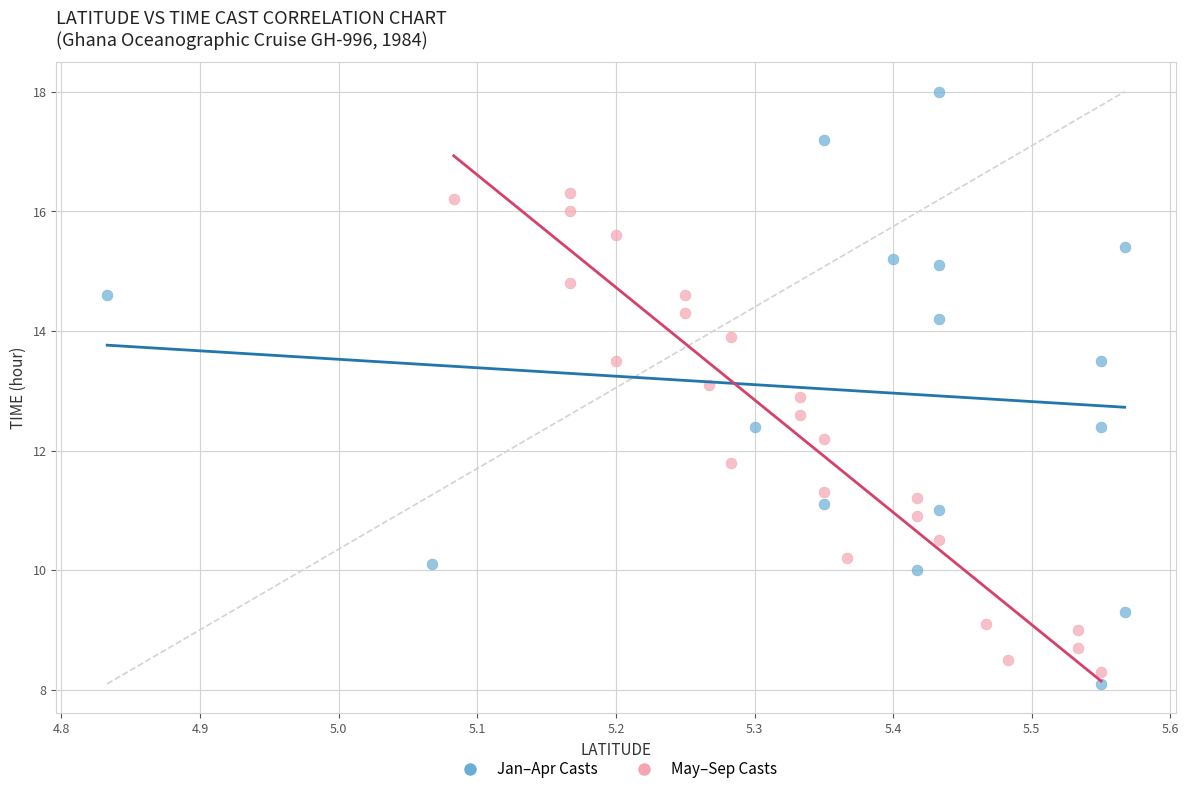

What are all the series names shown in the legend?

Jan–Apr Casts, May–Sep Casts